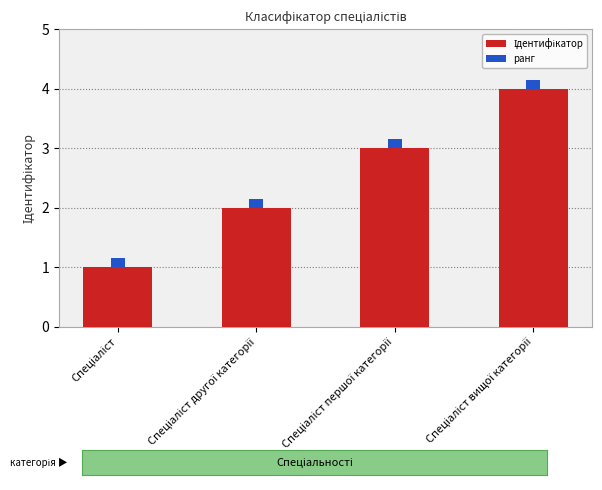

Count the Ідентифікатор values in the range 2 to 4.

3